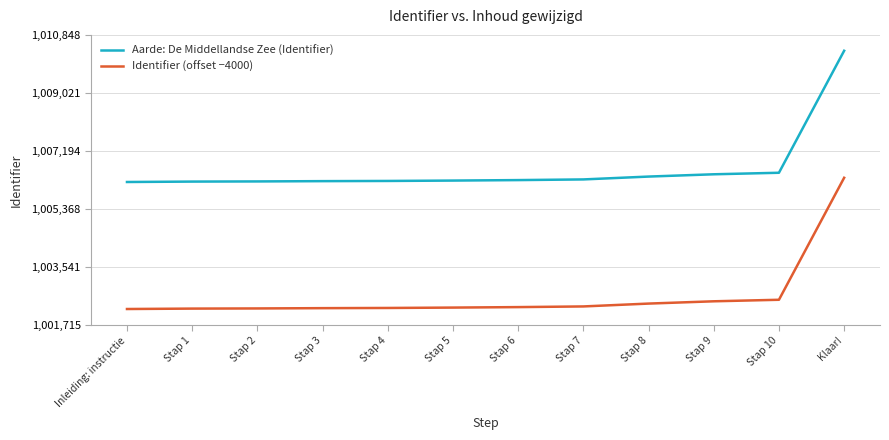

What is the maximum value shown in the chart?

1010348